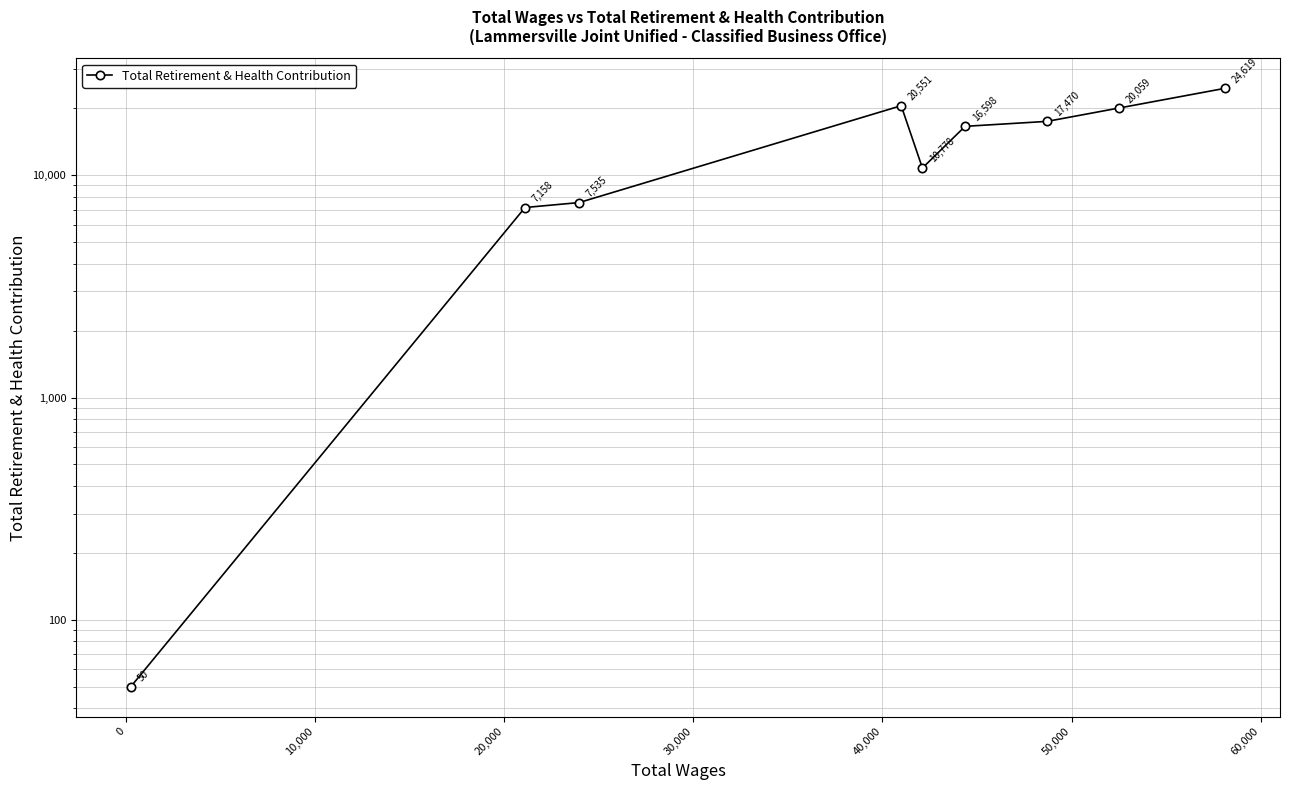

How many points are higher than both their immediate neighbors (excluding endpoints)?

1